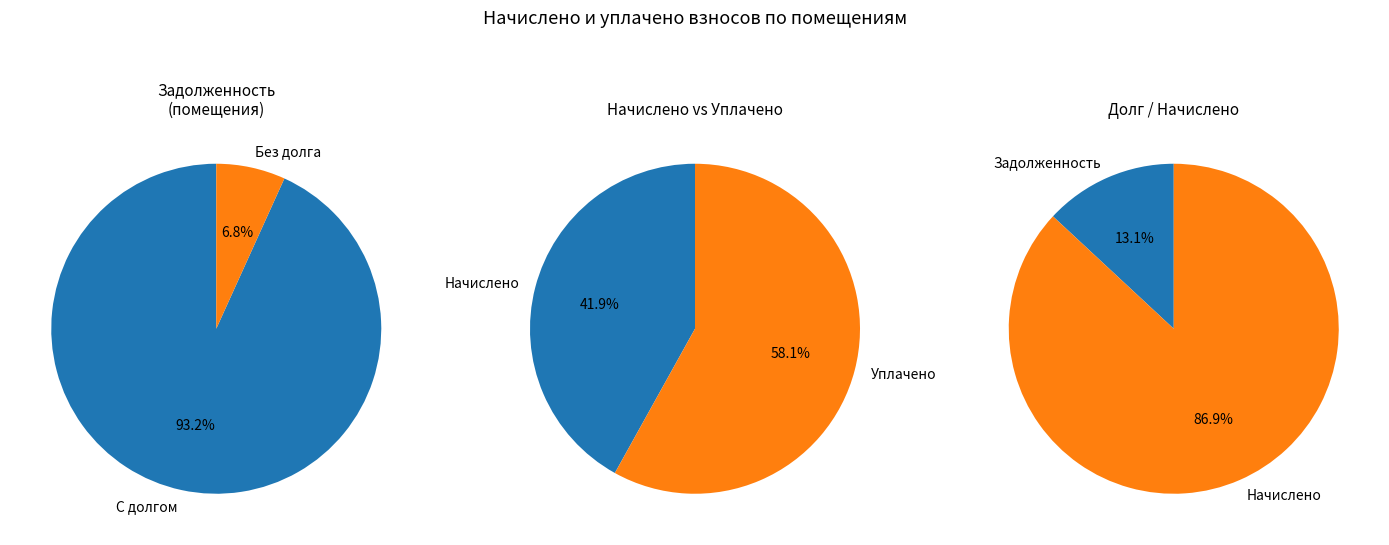

Does 6 represent more than half of the total?

No